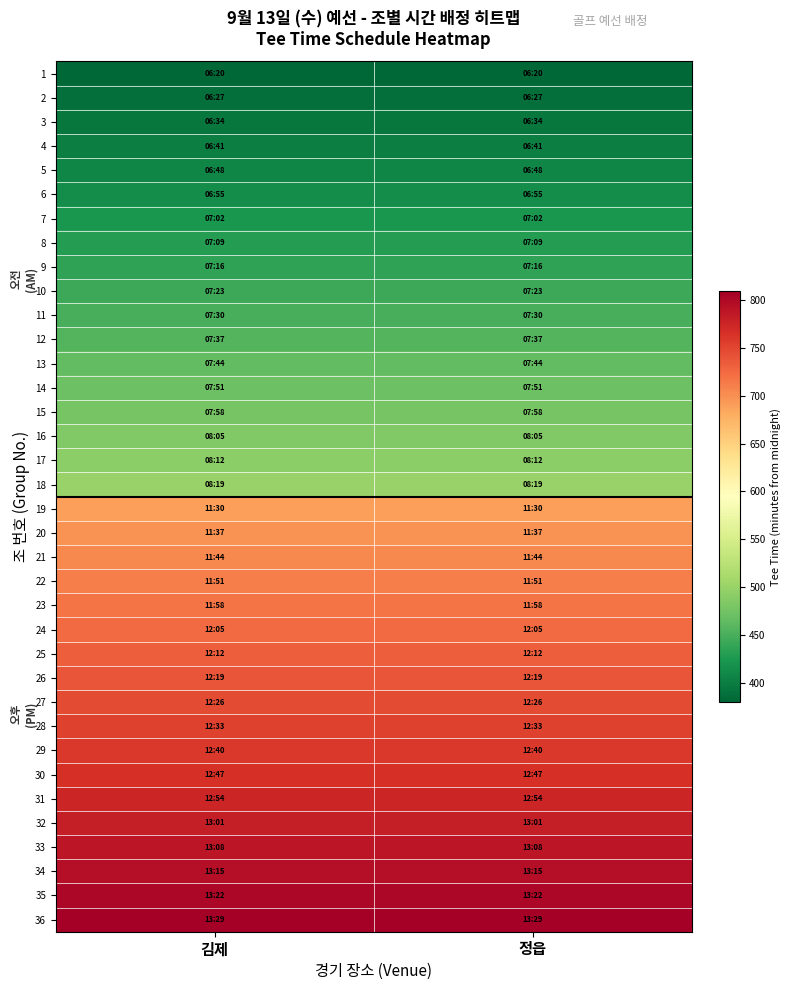

Reading right to left, list all the values displayed in this chart.

1: 정읍=380	김제=380
2: 정읍=387	김제=387
3: 정읍=394	김제=394
4: 정읍=401	김제=401
5: 정읍=408	김제=408
6: 정읍=415	김제=415
7: 정읍=422	김제=422
8: 정읍=429	김제=429
9: 정읍=436	김제=436
10: 정읍=443	김제=443
11: 정읍=450	김제=450
12: 정읍=457	김제=457
13: 정읍=464	김제=464
14: 정읍=471	김제=471
15: 정읍=478	김제=478
16: 정읍=485	김제=485
17: 정읍=492	김제=492
18: 정읍=499	김제=499
19: 정읍=690	김제=690
20: 정읍=697	김제=697
21: 정읍=704	김제=704
22: 정읍=711	김제=711
23: 정읍=718	김제=718
24: 정읍=725	김제=725
25: 정읍=732	김제=732
26: 정읍=739	김제=739
27: 정읍=746	김제=746
28: 정읍=753	김제=753
29: 정읍=760	김제=760
30: 정읍=767	김제=767
31: 정읍=774	김제=774
32: 정읍=781	김제=781
33: 정읍=788	김제=788
34: 정읍=795	김제=795
35: 정읍=802	김제=802
36: 정읍=809	김제=809